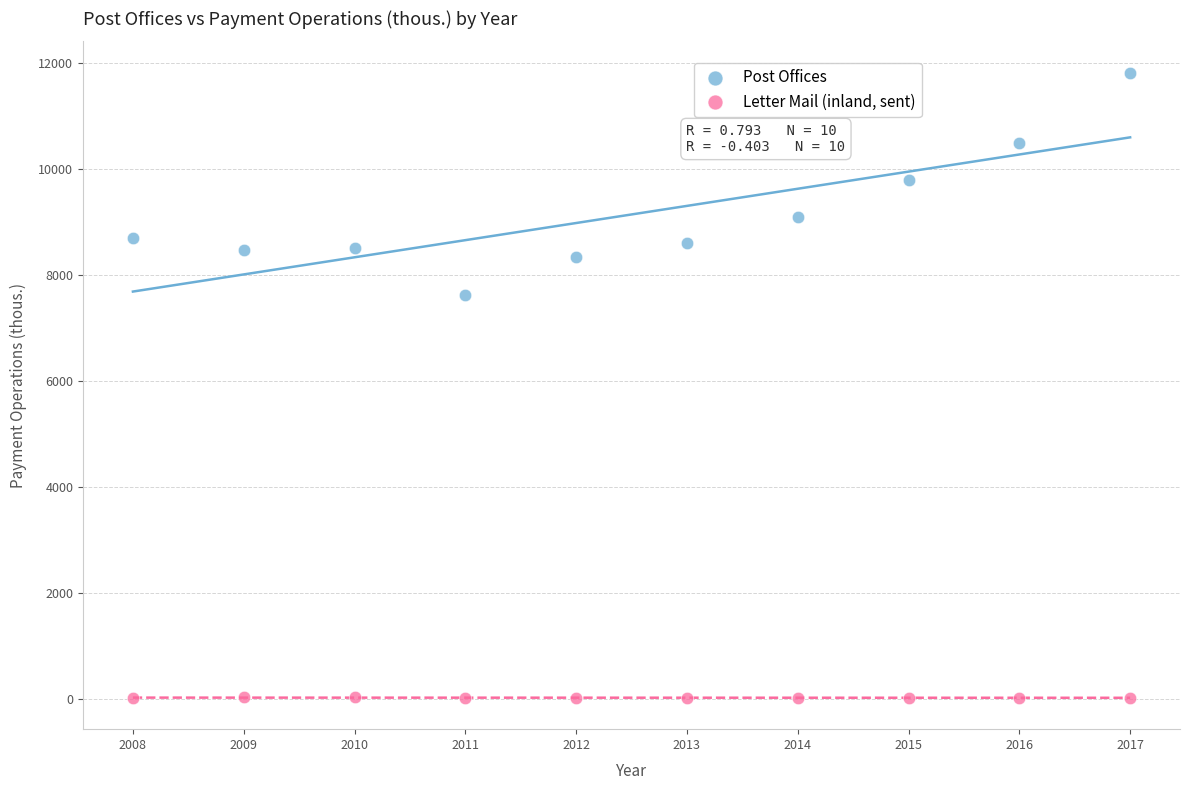

What are all the series names shown in the legend?

Post Offices, Letter Mail (inland, sent)